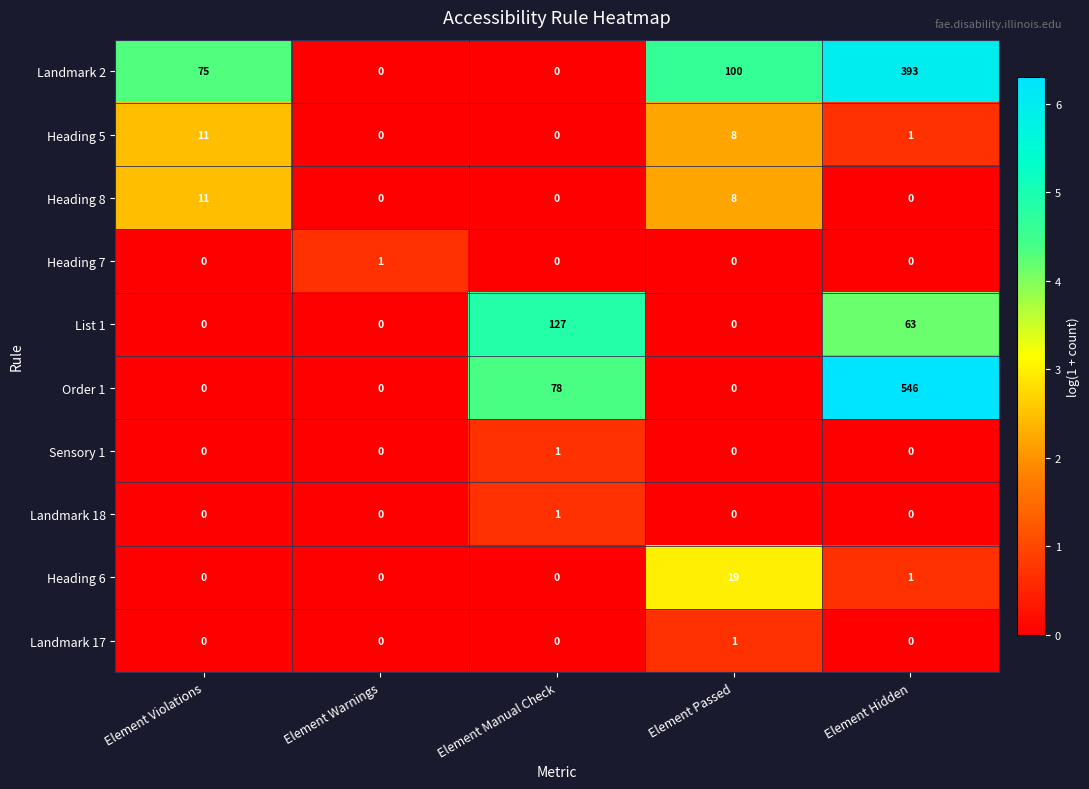

Count the number of categories in the chart.

5